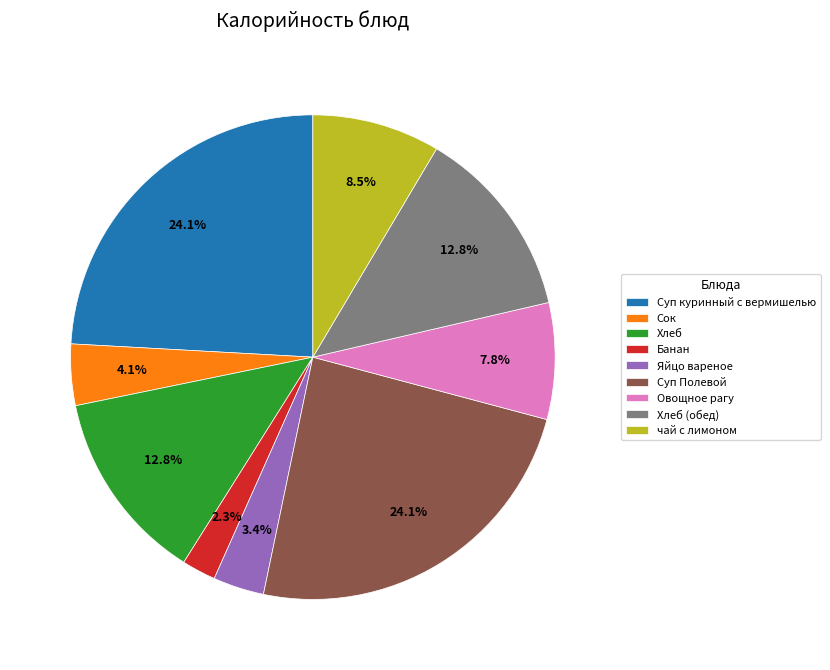

Between Овощное рагу and Суп куринный с вермишелью, which is larger?

Суп куринный с вермишелью